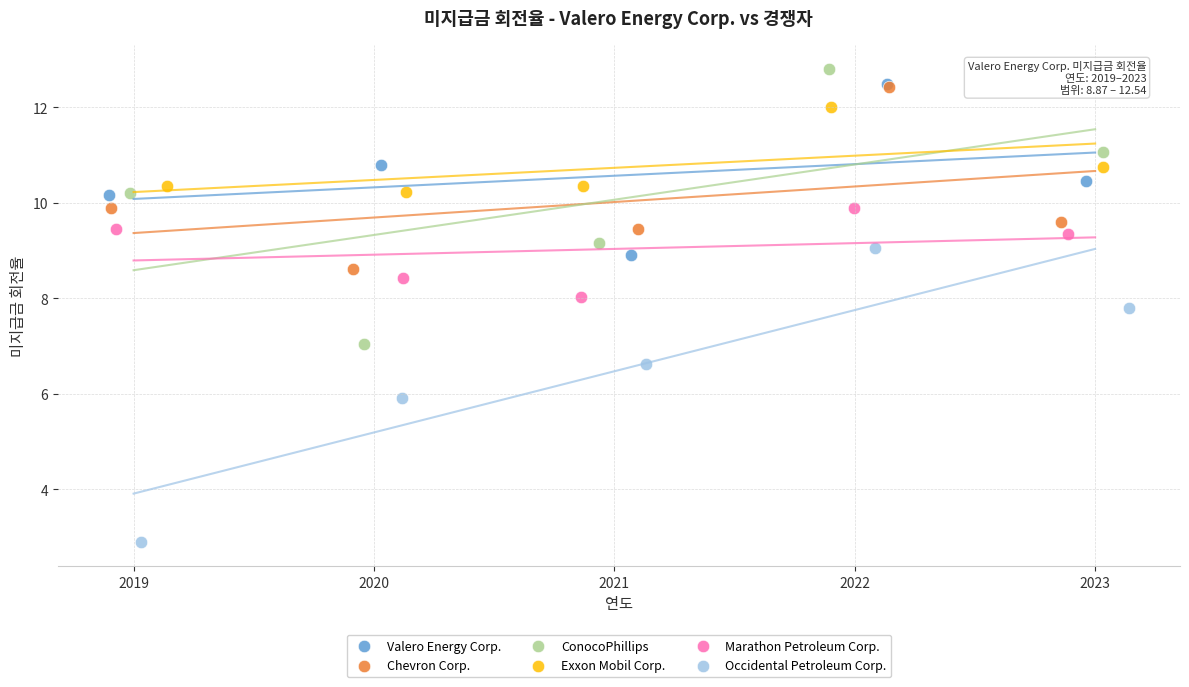

Which series contains the highest Y value?

ConocoPhillips